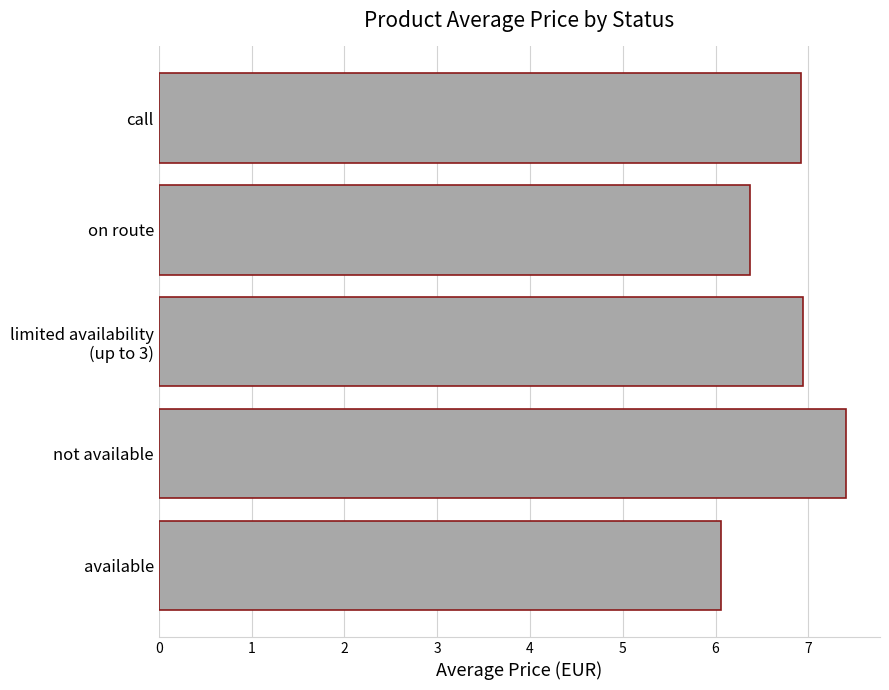

Reading bottom to top, list all the values displayed in this chart.

6.1	7.4	6.9	6.4	6.9